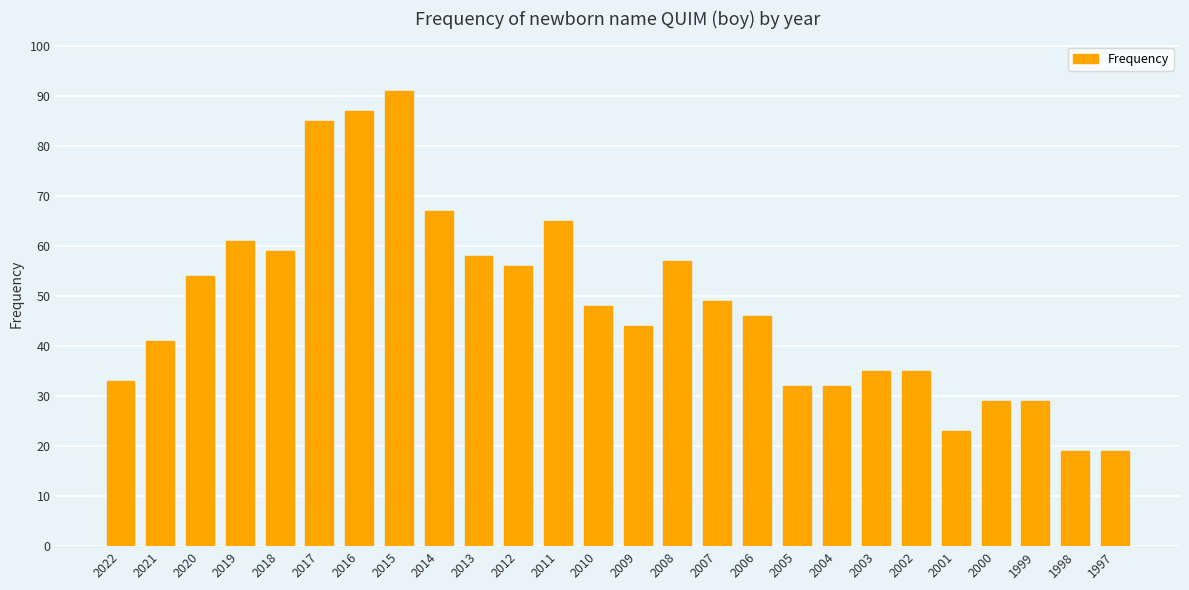

Reading left to right, what are all the values shown in this chart?

33	41	54	61	59	85	87	91	67	58	56	65	48	44	57	49	46	32	32	35	35	23	29	29	19	19